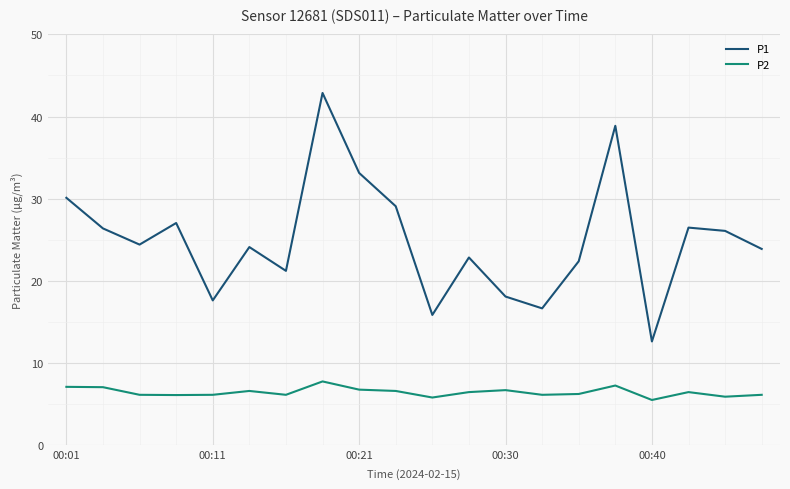

How many lines are shown in the chart?

2